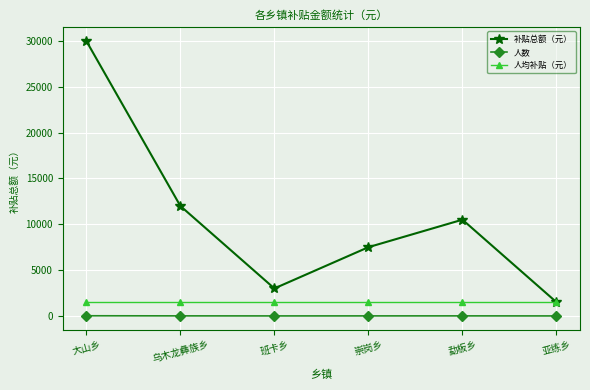

True or false: 补贴总额（元） and 人数 cross at least once.

False